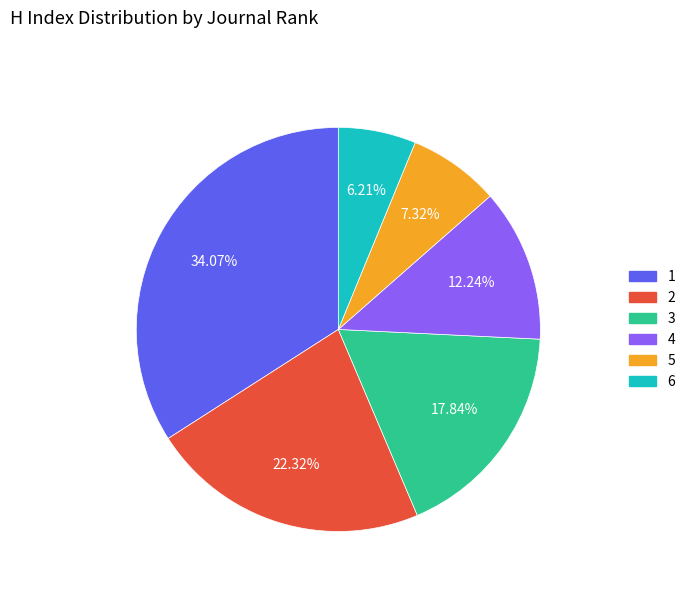

Rank the categories by value from lowest to highest.

6, 5, 4, 3, 2, 1